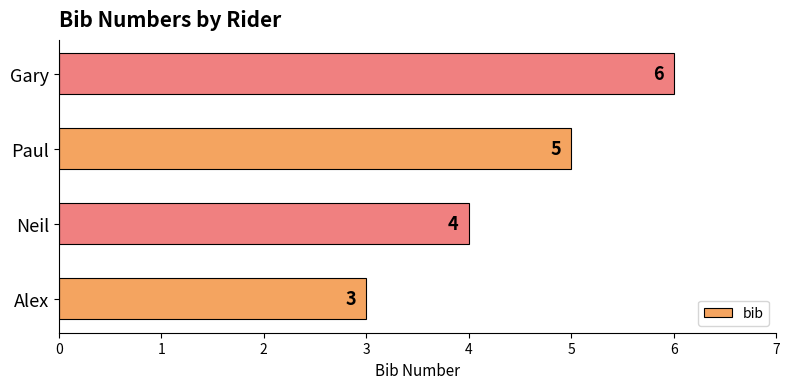

The value at Neil is 4. True or false?

True